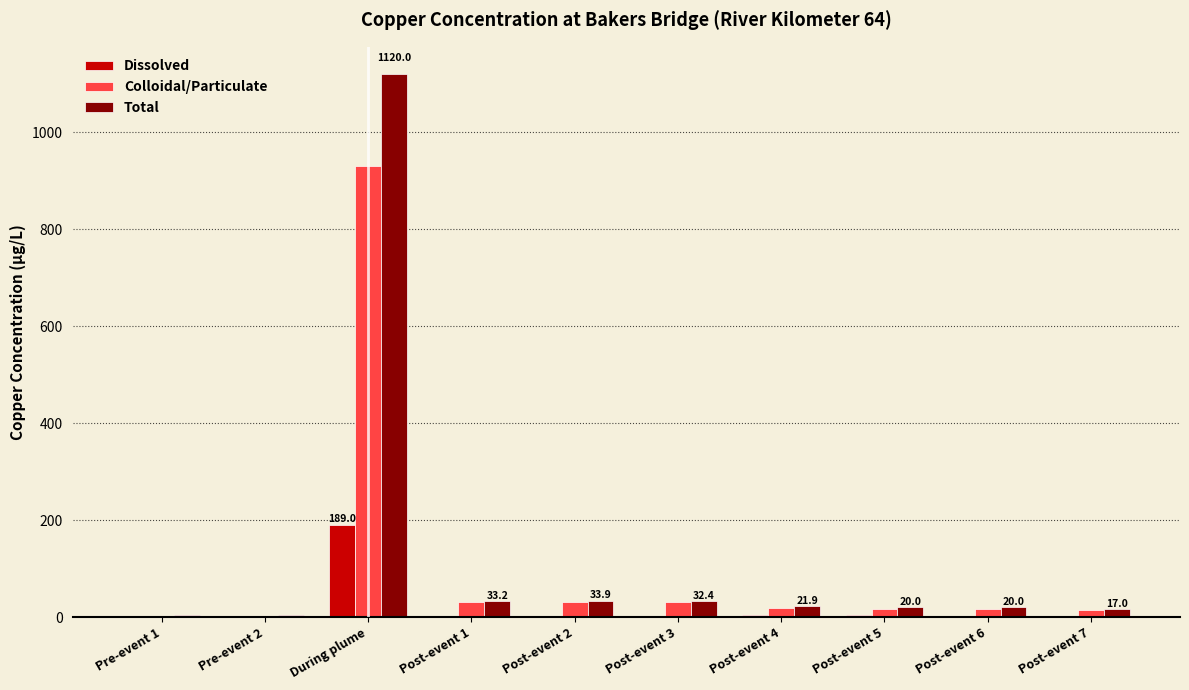

What is the sum of all Total values?

1306.6